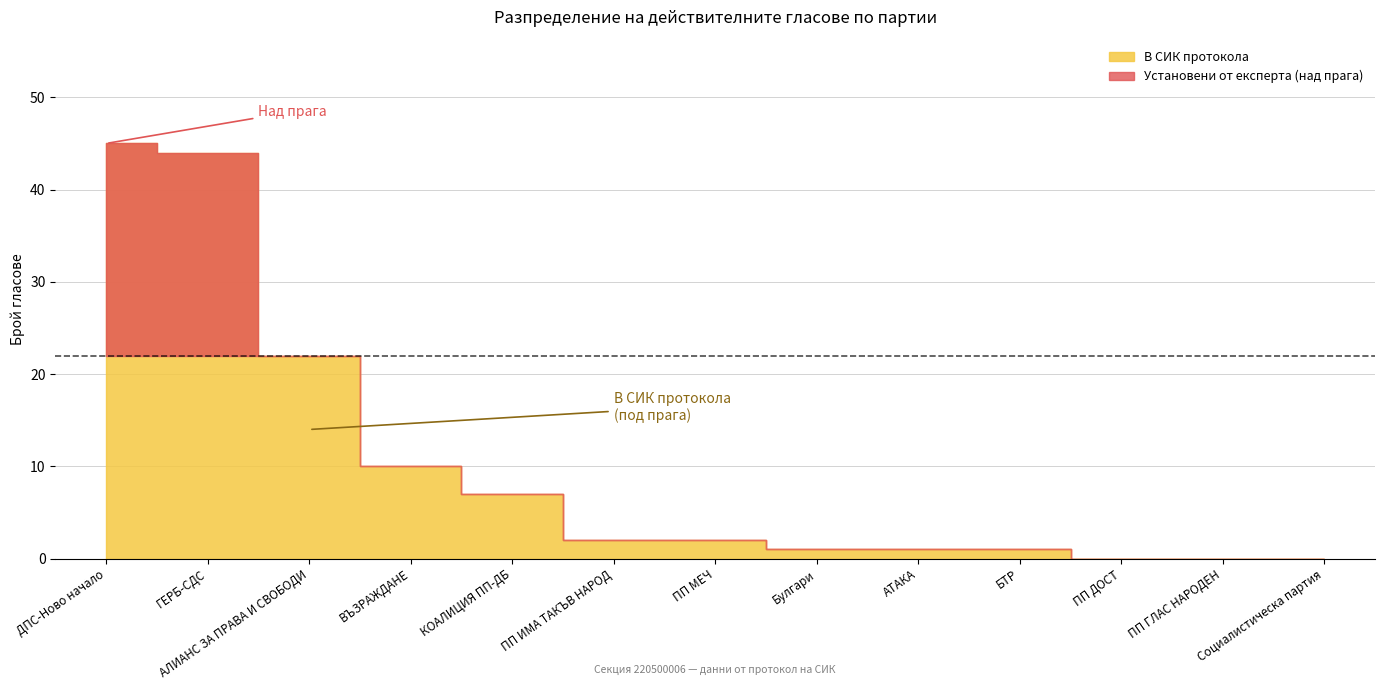

What is the value of the Установени от експерта point at the 1st from the left?

45